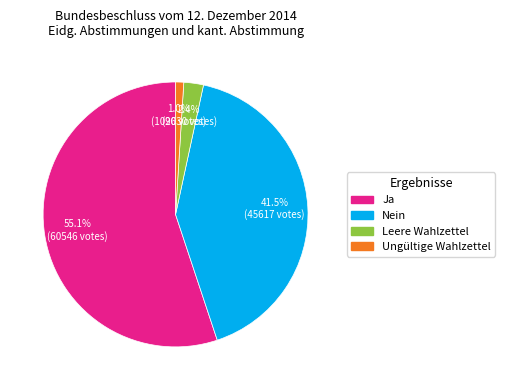

How many segments does this pie chart have?

4